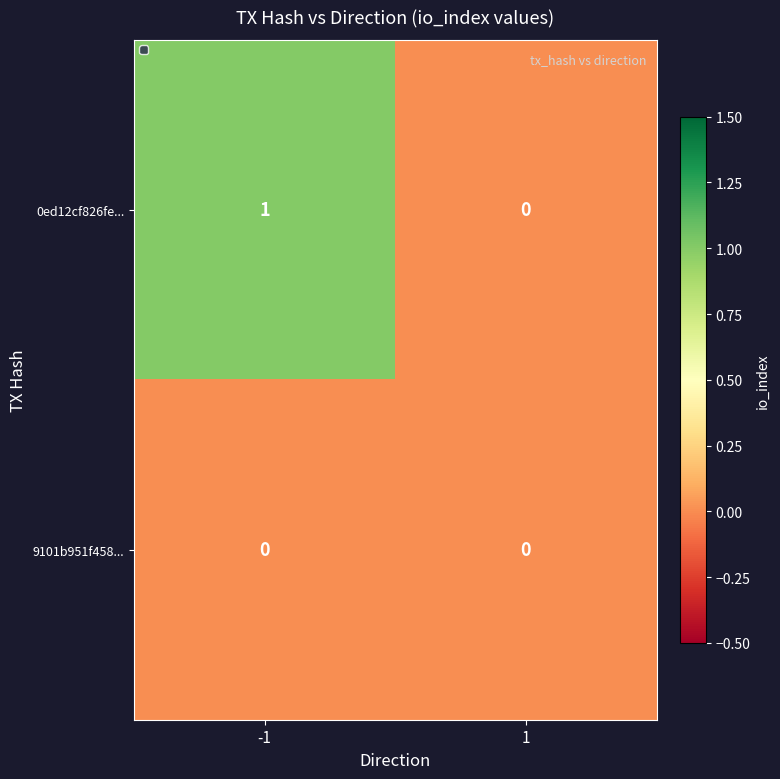

Reading left to right, what are all the values shown in this chart?

0ed12cf826fe...: 1	0
9101b951f458...: 0	0